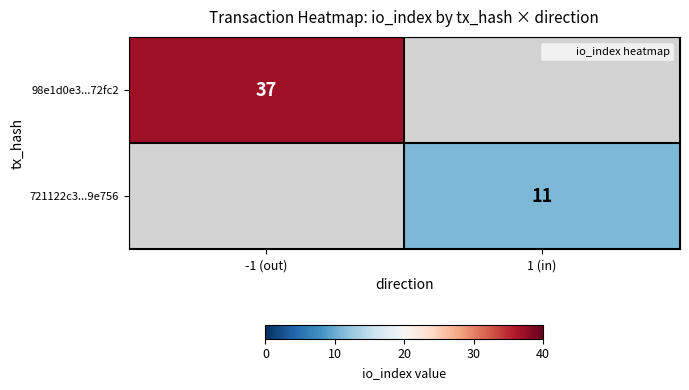

What is the difference between the 98e1d0e3...72fc2 values at 1 (in) and -1 (out)?

37